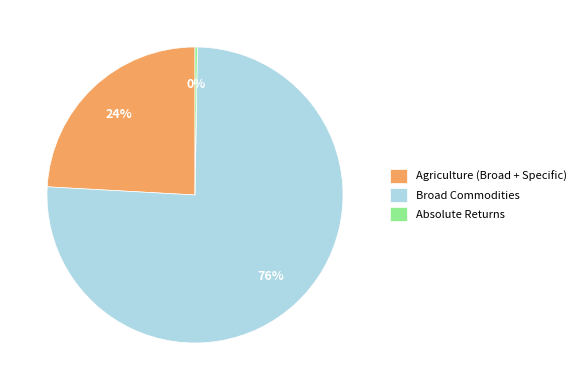

To the nearest percent, what is the average slice percentage?

33%